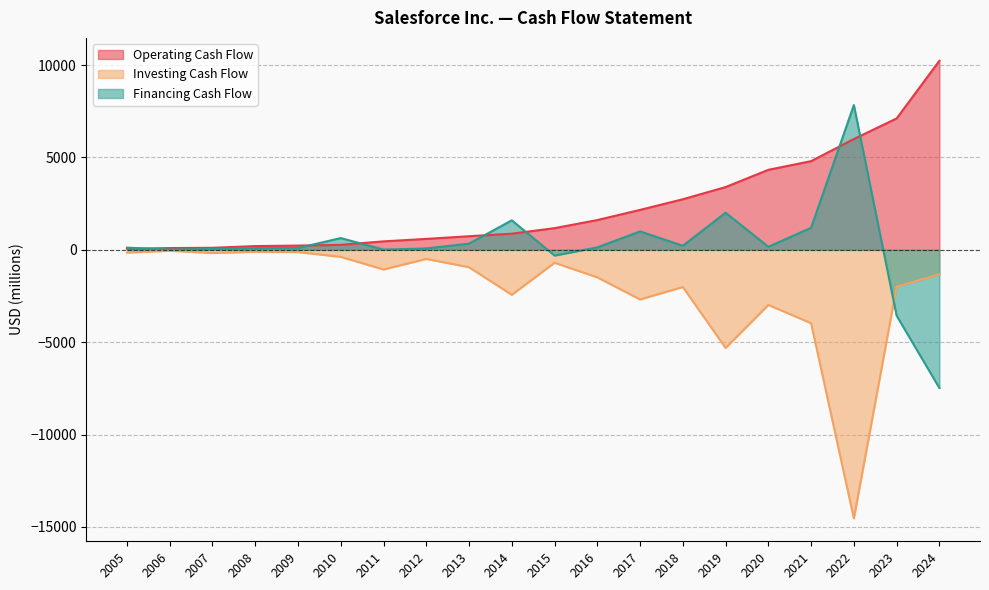

What is the sum of the Operating Cash Flow values at 2017 and 2024?

12396